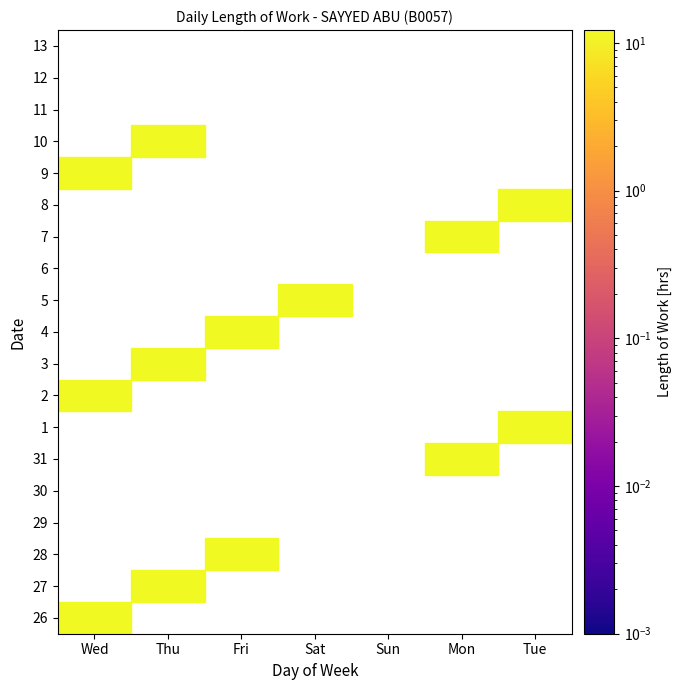

Which series has the largest total across all categories?

3